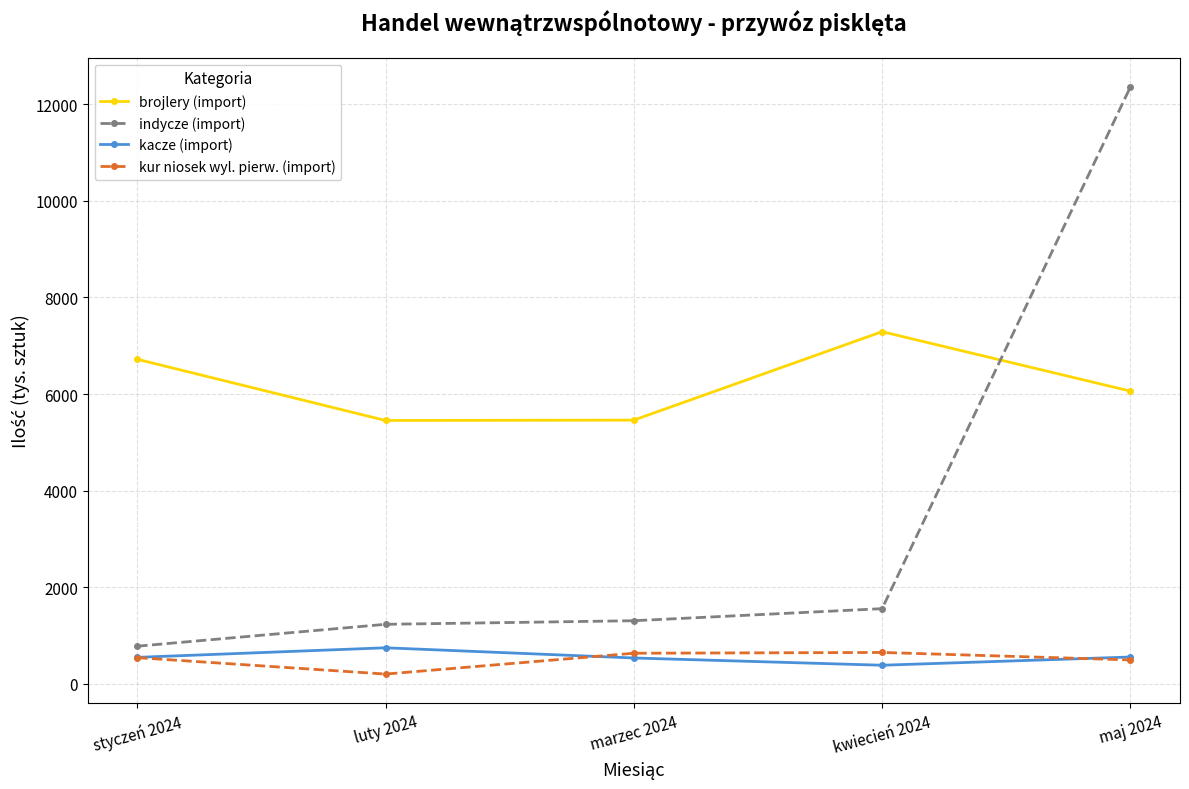

How many interior local peaks does the brojlery (import) series have?

1